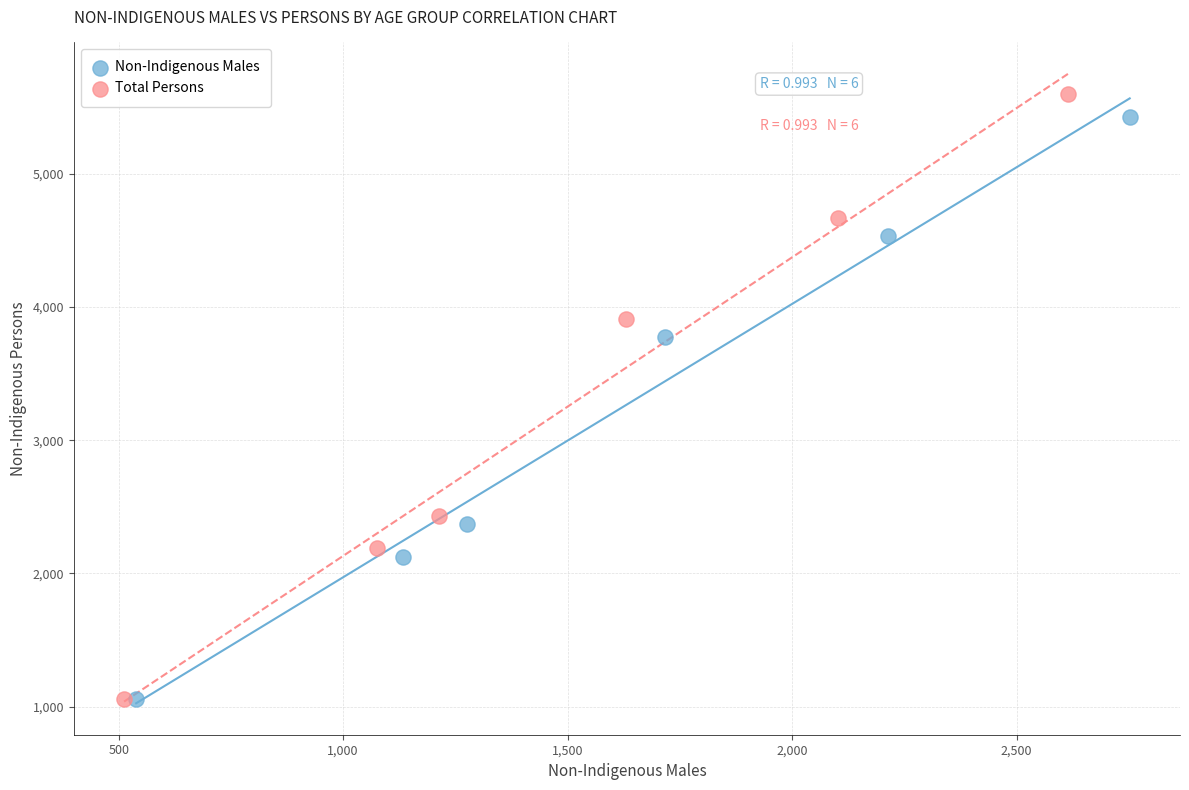

Which series contains the highest Y value?

Total Persons